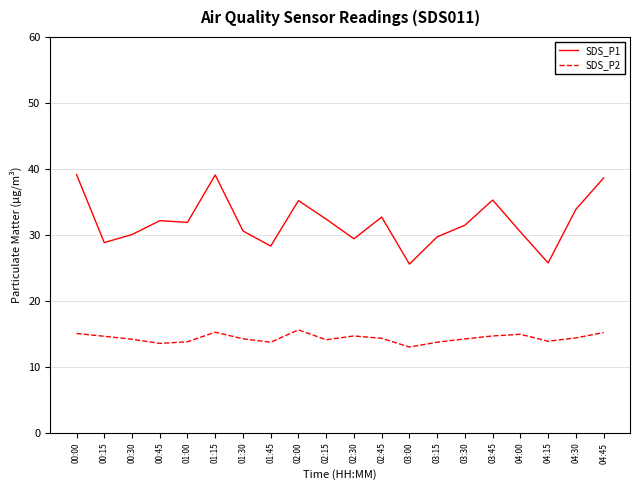

What is the minimum value for SDS_P1?

25.6